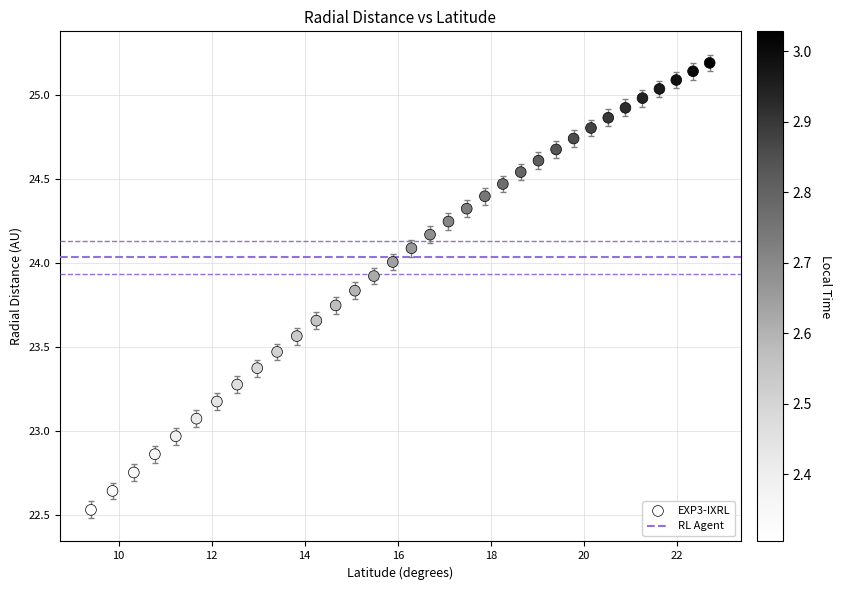

What is the range of Y values (max minus min)?

2.7